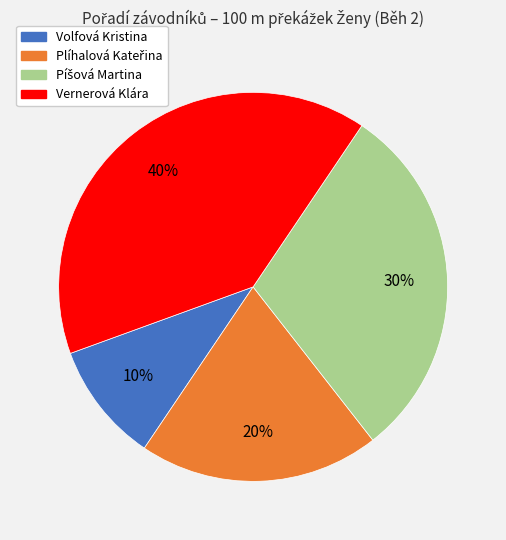

What is the smallest slice in the pie chart?

Volfová Kristina